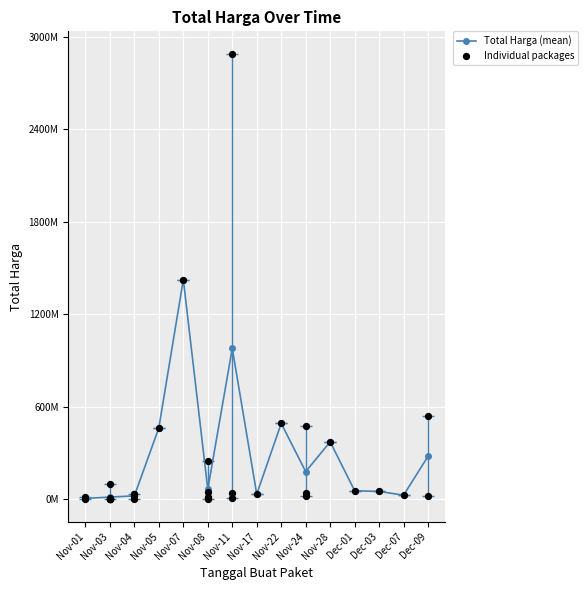

Which has a higher value, Nov-07 or Nov-04?

Nov-07